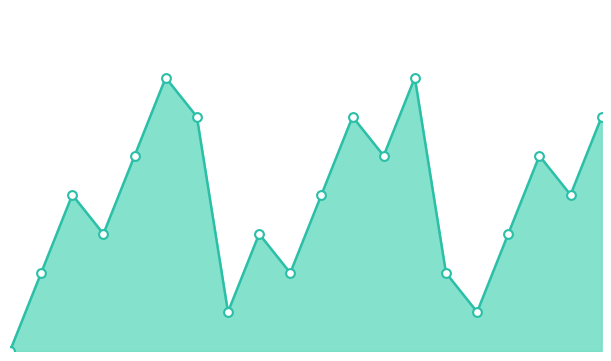

Which series has the largest Y range (max minus min)?

Поступления_line